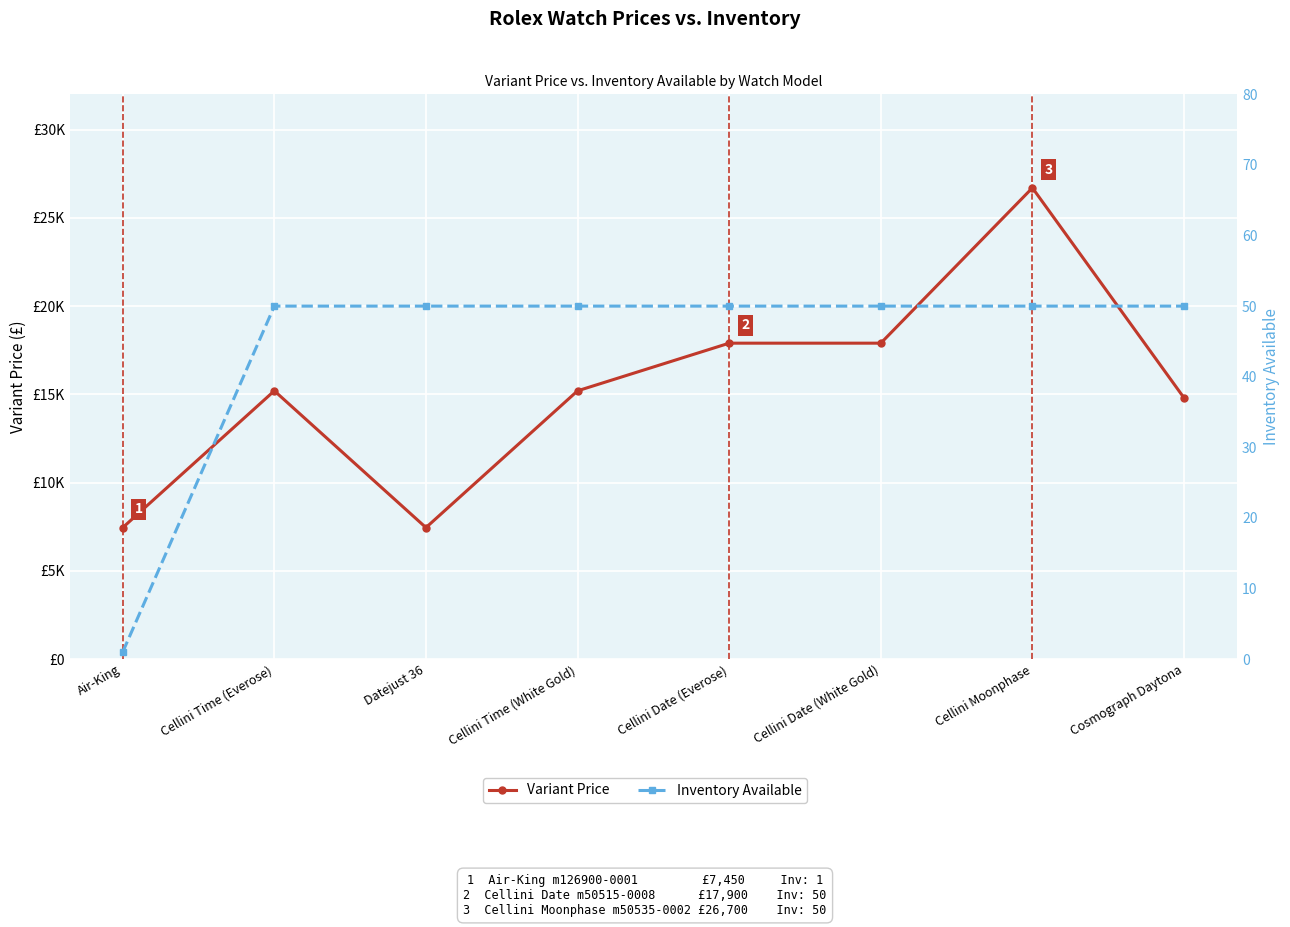

In Variant Price, how many points are higher than both neighbors (excluding endpoints)?

2